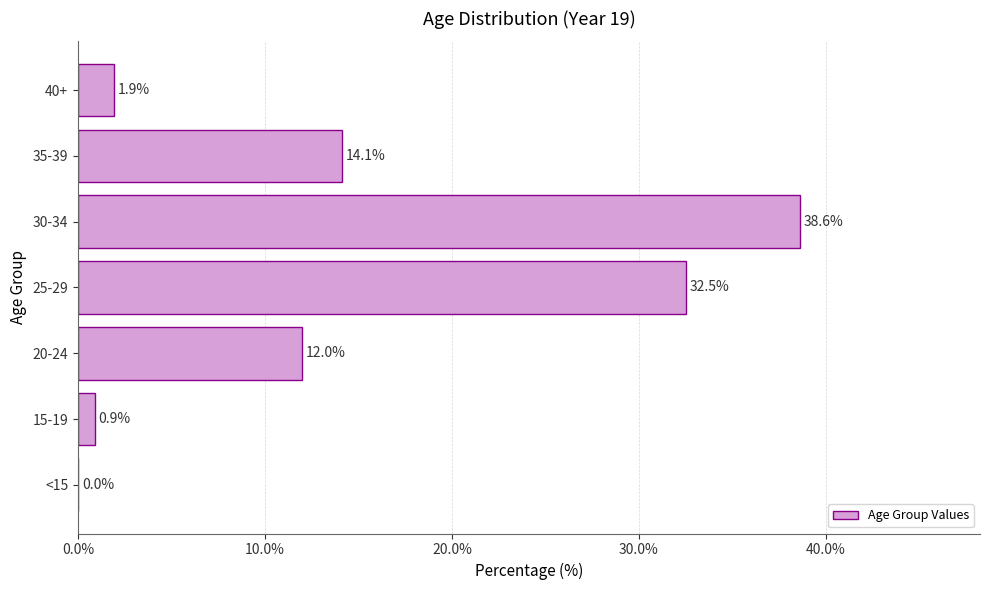

What is the approximate value at 35-39?

14.1